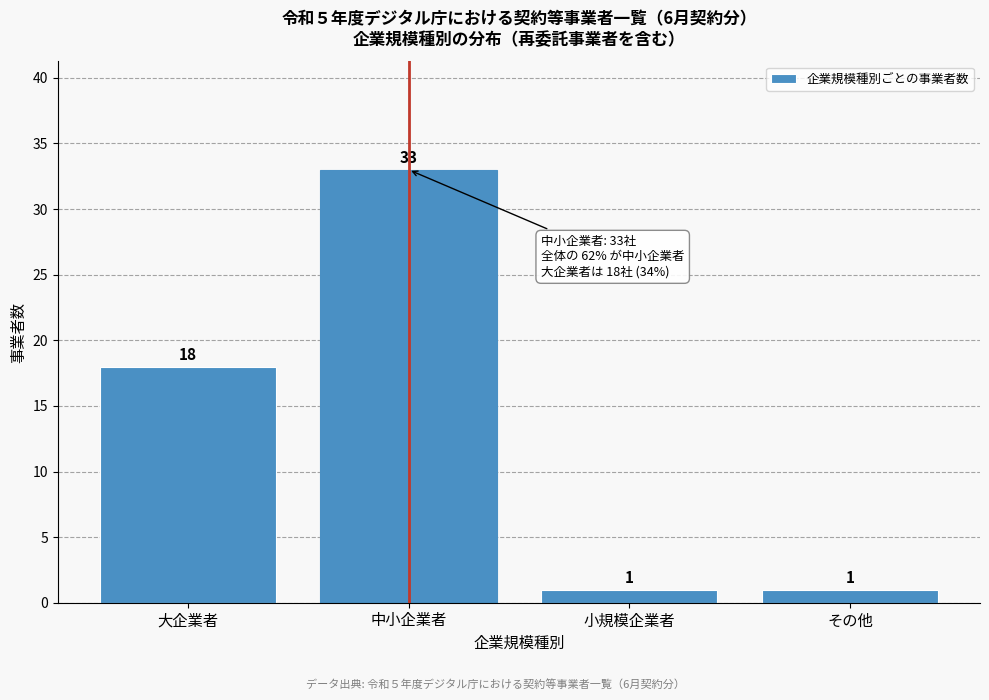

Reading left to right, what are all the values shown in this chart?

18	33	1	1